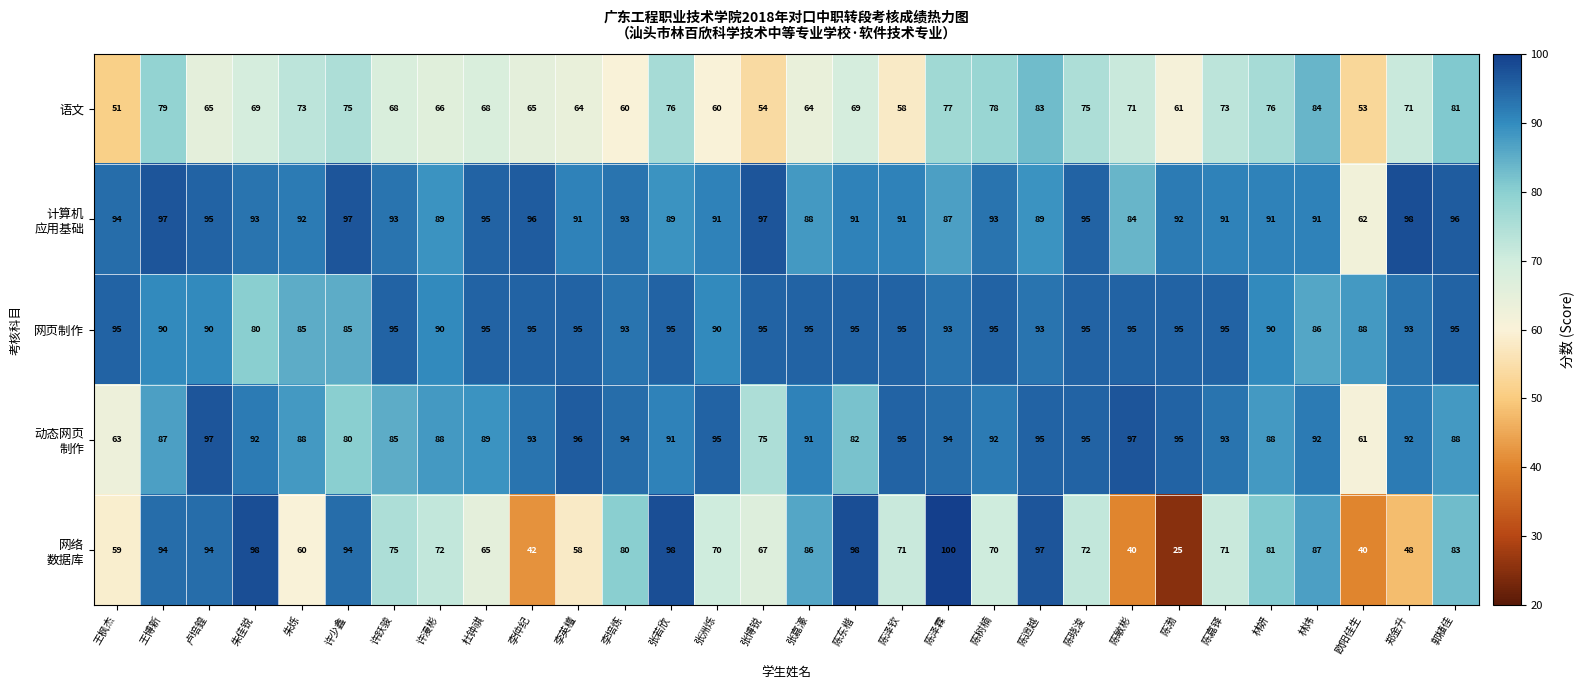

At which category is the sum across all series the highest?

陈逍越